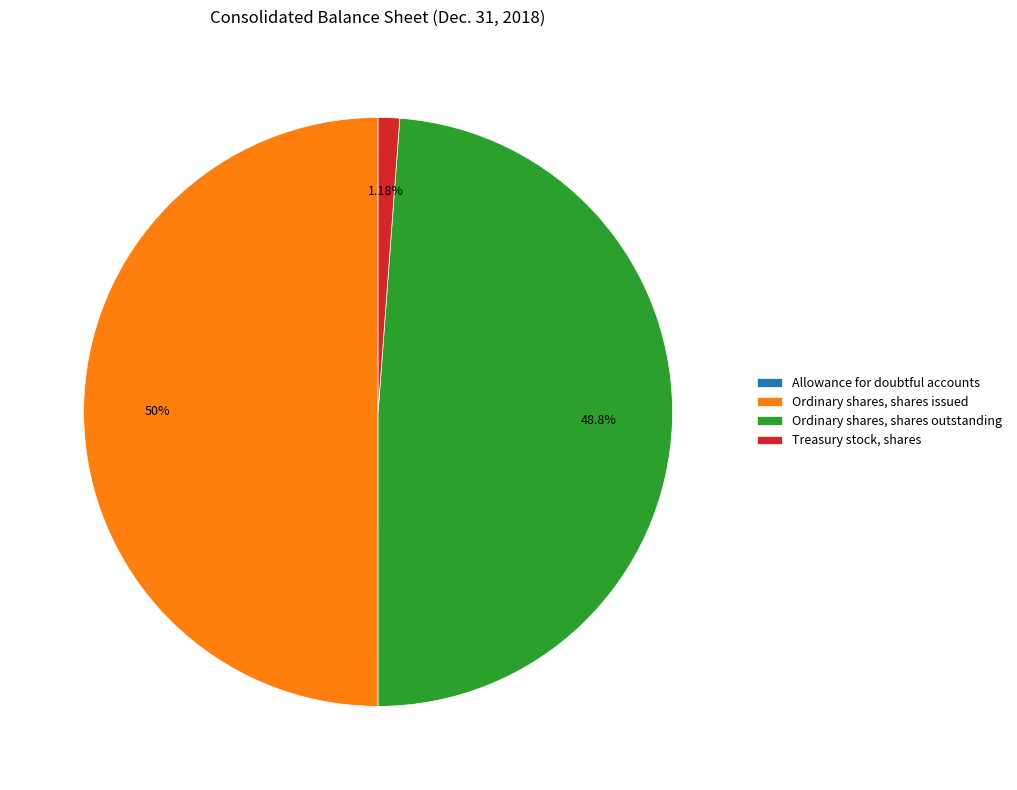

Does Ordinary shares, shares outstanding account for over 50% of the chart?

No